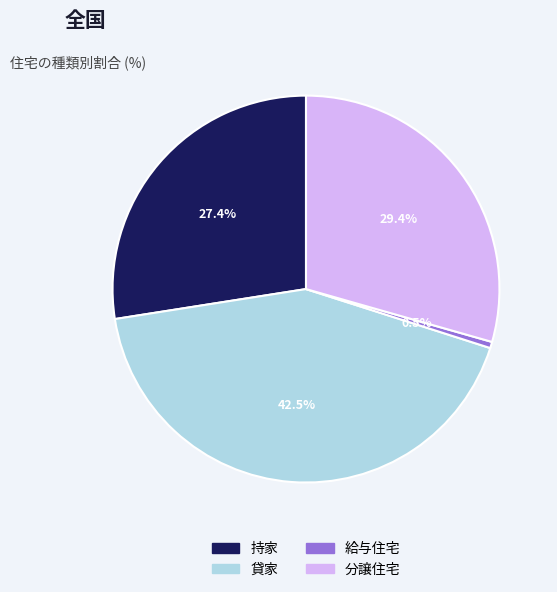

Is there any slice that represents more than half of the pie?

No